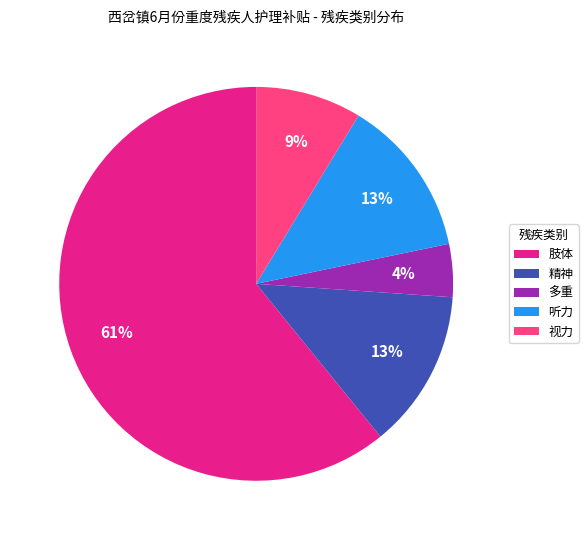

Is there a majority slice in this chart?

Yes